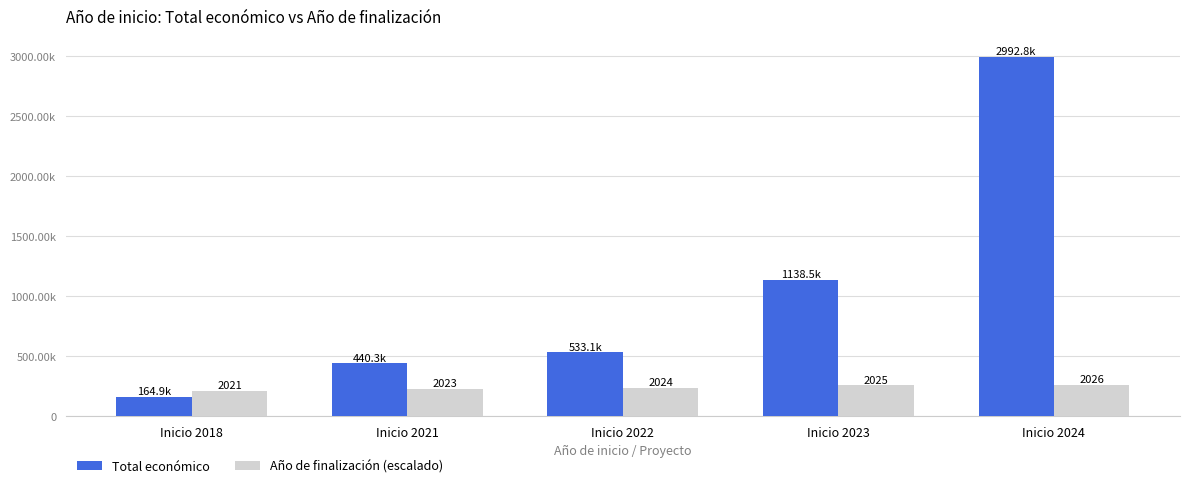

The Año de finalización (escalado) series shows 90812.2 at Inicio 2021. True or false?

False